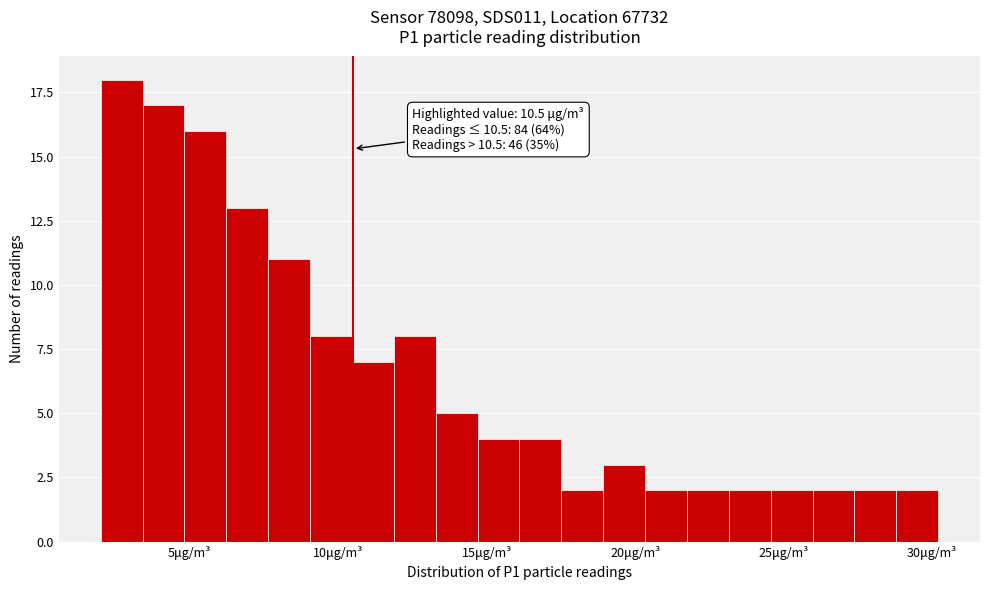

Read against the x-axis, roughly where is the centre of the tallest bar?

2.5